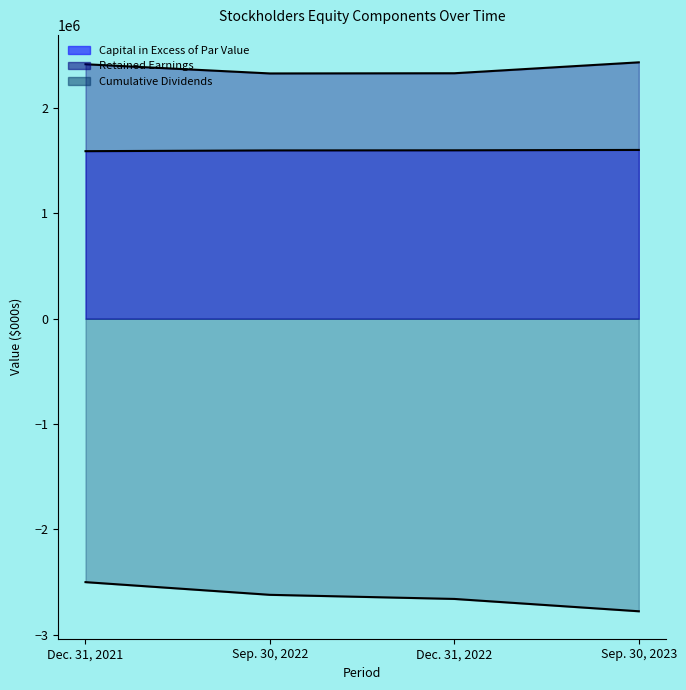

At which category is the sum across all series the highest?

Dec. 31, 2021